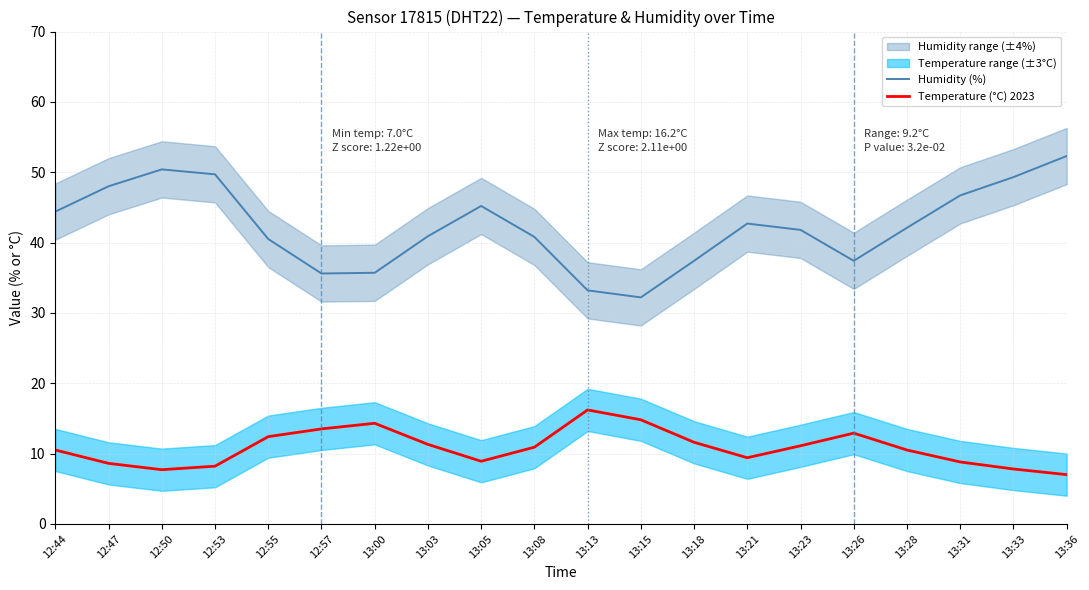

How many interior local peaks does the Temperature (°C) 2023 series have?

3